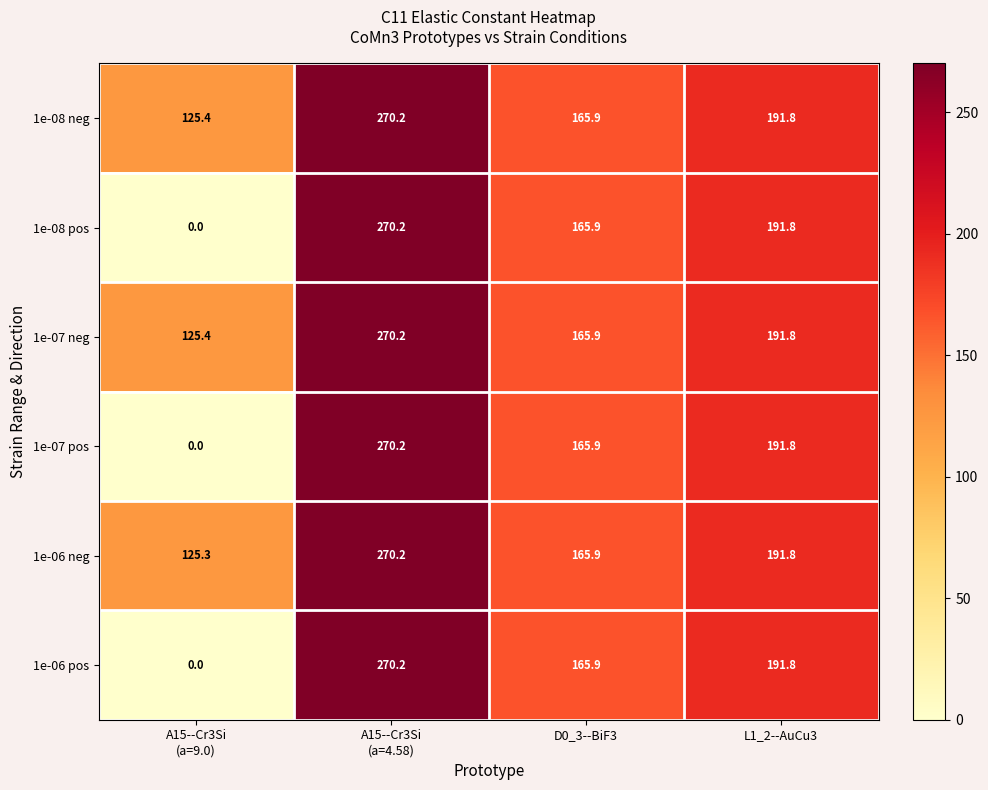

What is the average value of the 1e-06 pos series?

157.0